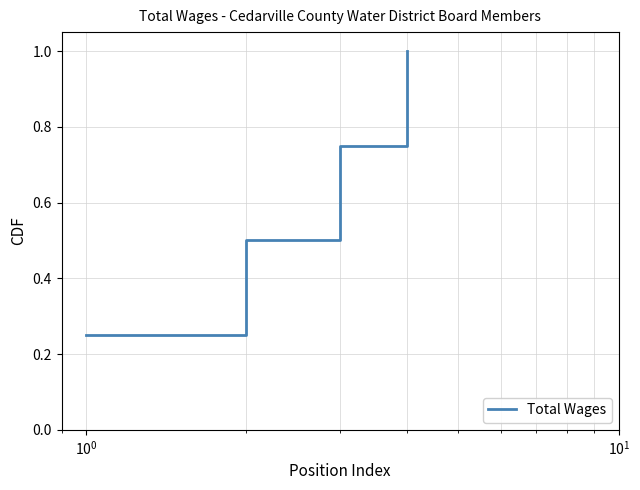

True or false: there are more than 2 points higher than both neighbors.

False